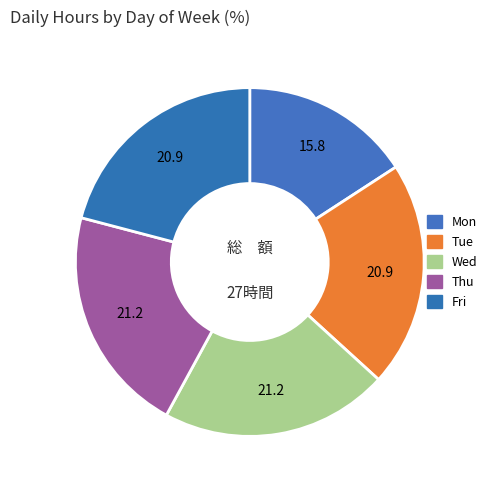

Is there any slice that represents more than half of the pie?

No